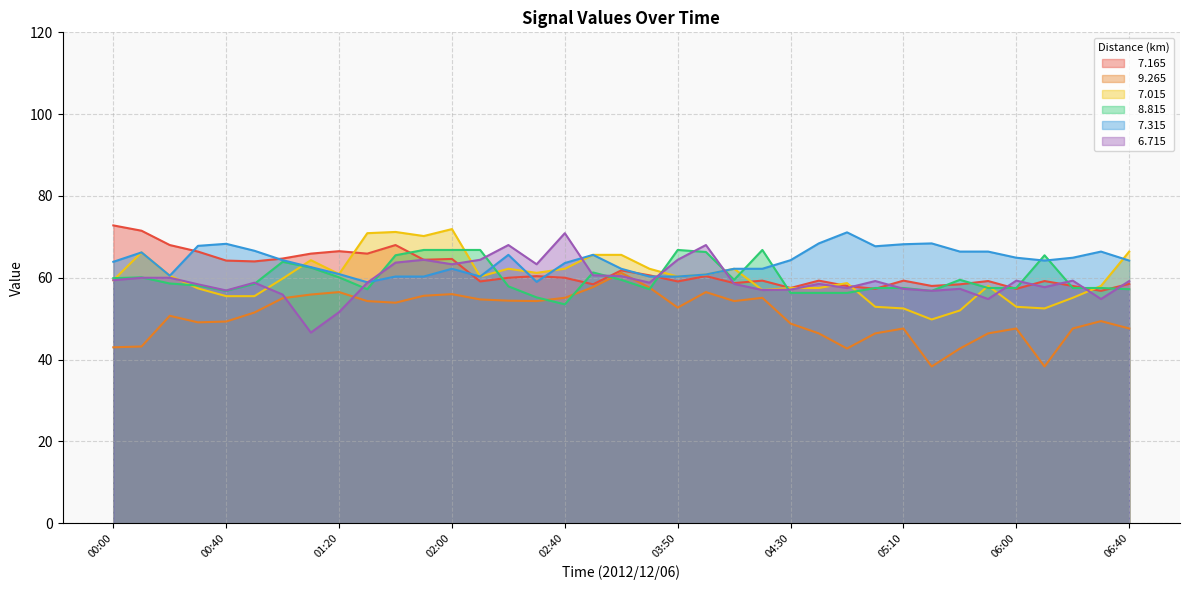

Reading right to left, transcribe all the data shown in this chart.

  7.165: 06:40=58.5	06:30=56.8	06:20=58.0	06:10=59.2	06:00=57.3	05:40=59.2	05:30=58.4	05:20=58.0	05:10=59.3	05:00=57.3	04:50=58.0	04:40=59.3	04:30=57.5	04:20=59.3	04:10=58.7	04:00=60.4	03:50=59.1	03:10=60.6	03:00=61.8	02:50=58.4	02:40=60.0	02:30=60.4	02:20=60.0	02:10=59.1	02:00=64.6	01:50=64.4	01:40=68.0	01:30=65.9	01:20=66.5	01:10=65.9	01:00=64.7	00:50=64.0	00:40=64.2	00:30=66.4	00:20=68.0	00:10=71.5	00:00=72.8
  9.265: 06:40=47.6	06:30=49.4	06:20=47.6	06:10=38.3	06:00=47.6	05:40=46.4	05:30=42.7	05:20=38.3	05:10=47.6	05:00=46.4	04:50=42.7	04:40=46.4	04:30=48.8	04:20=55.1	04:10=54.3	04:00=56.5	03:50=52.7	03:10=57.6	03:00=61.2	02:50=57.7	02:40=55.1	02:30=54.3	02:20=54.4	02:10=54.7	02:00=56.0	01:50=55.6	01:40=53.9	01:30=54.3	01:20=56.5	01:10=55.9	01:00=55.0	00:50=51.5	00:40=49.3	00:30=49.1	00:20=50.7	00:10=43.2	00:00=43.0
  7.015: 06:40=66.4	06:30=58.0	06:20=55.1	06:10=52.5	06:00=52.9	05:40=58.0	05:30=52.0	05:20=49.8	05:10=52.5	05:00=52.9	04:50=58.7	04:40=57.5	04:30=57.5	04:20=57.0	04:10=62.2	04:00=60.8	03:50=60.3	03:10=62.2	03:00=65.6	02:50=65.6	02:40=62.2	02:30=61.2	02:20=62.2	02:10=60.3	02:00=71.9	01:50=70.2	01:40=71.2	01:30=70.9	01:20=60.9	01:10=64.3	01:00=59.8	00:50=55.5	00:40=55.5	00:30=57.4	00:20=60.5	00:10=66.2	00:00=59.4
  8.815: 06:40=57.2	06:30=57.5	06:20=57.5	06:10=65.5	06:00=57.5	05:40=57.5	05:30=59.5	05:20=56.8	05:10=57.5	05:00=57.5	04:50=56.3	04:40=56.3	04:30=56.3	04:20=66.8	04:10=59.5	04:00=66.3	03:50=66.8	03:10=57.2	03:00=59.5	02:50=61.3	02:40=53.5	02:30=55.2	02:20=57.9	02:10=66.8	02:00=66.8	01:50=66.8	01:40=65.5	01:30=57.2	01:20=60.1	01:10=62.5	01:00=63.9	00:50=58.5	00:40=56.8	00:30=58.1	00:20=58.6	00:10=60.1	00:00=59.9
  7.315: 06:40=64.2	06:30=66.4	06:20=64.9	06:10=64.2	06:00=64.9	05:40=66.4	05:30=66.4	05:20=68.4	05:10=68.2	05:00=67.7	04:50=71.1	04:40=68.4	04:30=64.3	04:20=62.2	04:10=62.2	04:00=60.8	03:50=60.3	03:10=60.3	03:00=62.2	02:50=65.6	02:40=63.6	02:30=59.0	02:20=65.6	02:10=60.3	02:00=62.2	01:50=60.3	01:40=60.3	01:30=58.9	01:20=60.9	01:10=62.6	01:00=64.3	00:50=66.6	00:40=68.3	00:30=67.8	00:20=60.5	00:10=66.2	00:00=63.9
  6.715: 06:40=59.2	06:30=54.8	06:20=59.3	06:10=57.7	06:00=59.3	05:40=54.8	05:30=57.3	05:20=56.8	05:10=57.3	05:00=59.2	04:50=57.5	04:40=58.5	04:30=57.1	04:20=57.0	04:10=58.5	04:00=68.0	03:50=64.4	03:10=58.8	03:00=60.4	02:50=60.6	02:40=70.9	02:30=63.3	02:20=68.0	02:10=64.4	02:00=63.3	01:50=64.4	01:40=63.7	01:30=58.8	01:20=51.6	01:10=46.6	01:00=55.9	00:50=58.8	00:40=56.9	00:30=58.4	00:20=60.0	00:10=60.0	00:00=59.4